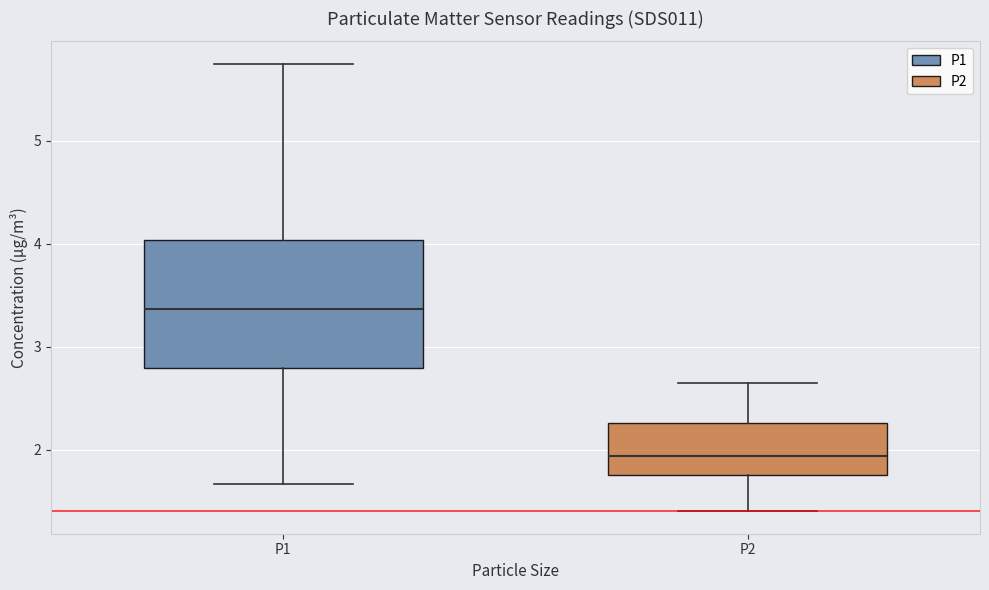

Where does the upper whisker of the box for P1 end on the y-axis? The values are not printed on the chart, so give them approximately, as read against the axis.

5.8